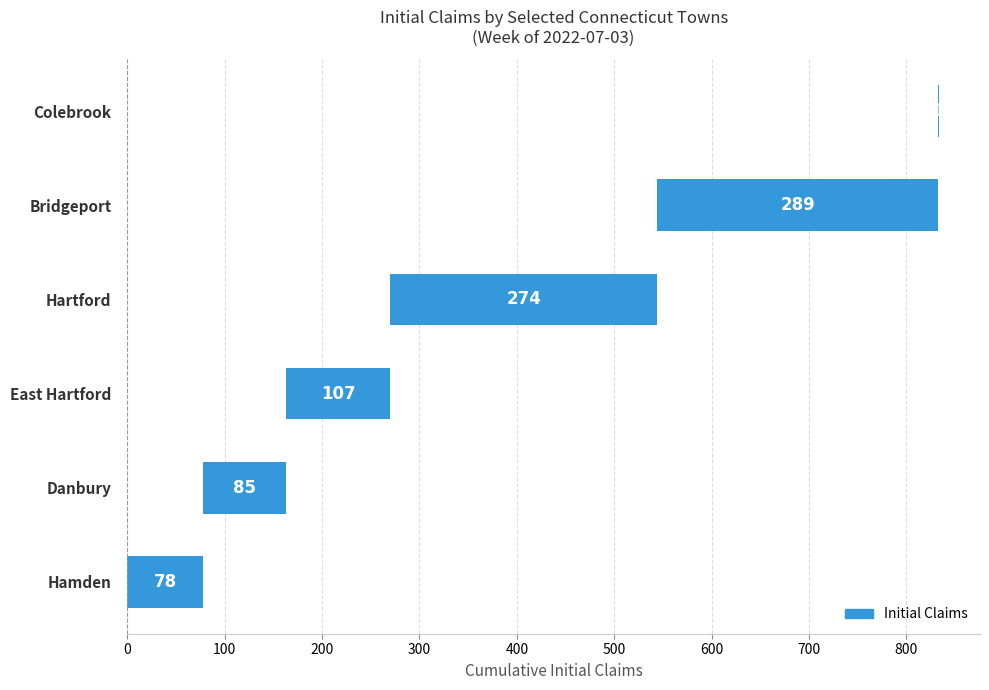

Which has a higher value, East Hartford or Hartford?

Hartford